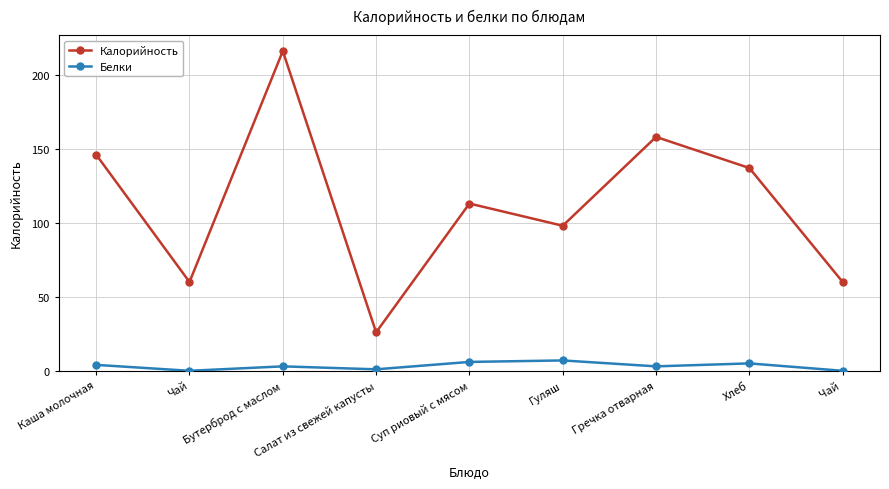

Read the Белки value at Салат из свежей капусты.

1